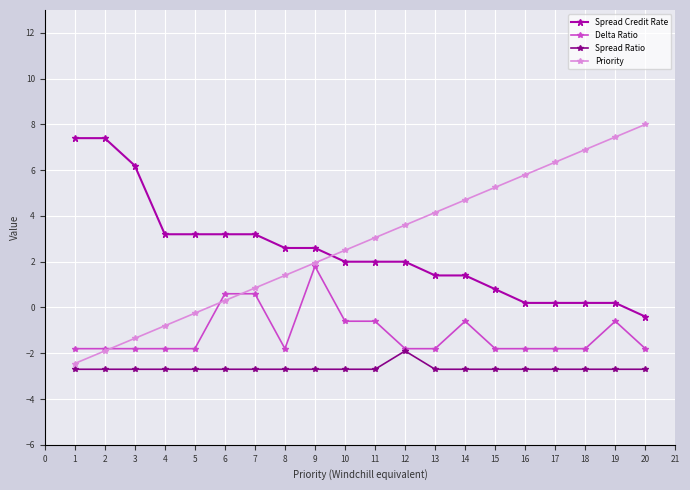

At which label does Delta Ratio first exceed -1?

6